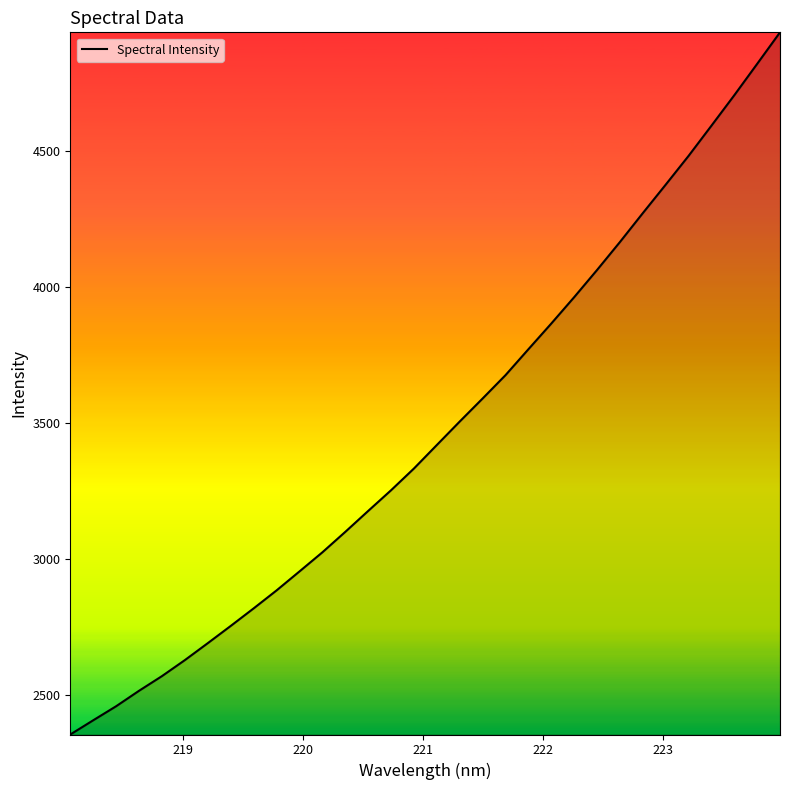

What is the smallest value displayed?

2355.1